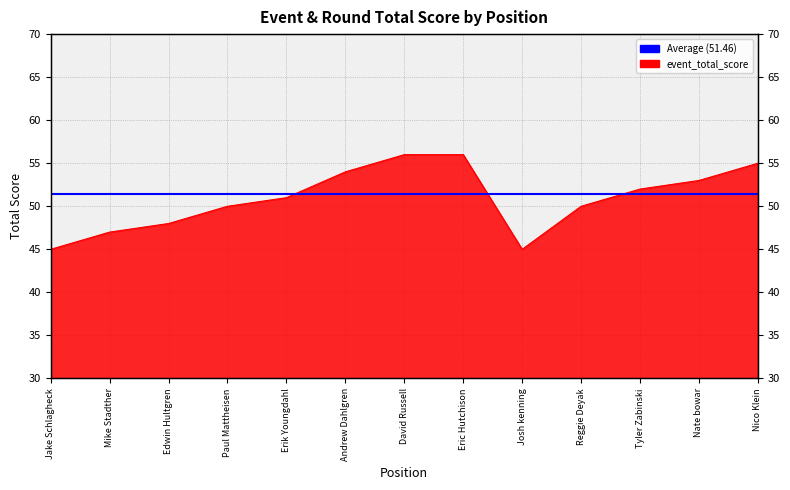

Reading left to right, extract all data points from this chart.

45	47	48	50	51	54	56	56	45	50	52	53	55